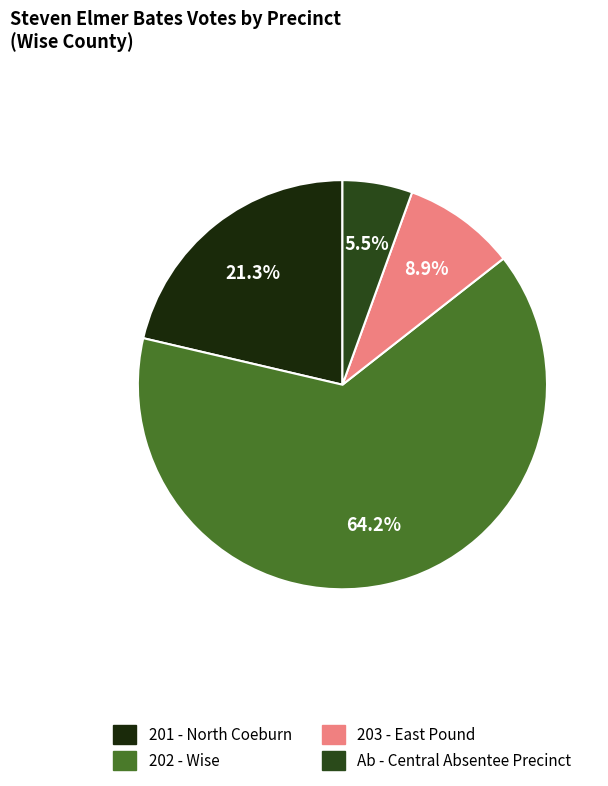

What percentage is the Ab - Central Absentee Precinct slice, to the nearest percent?

6%